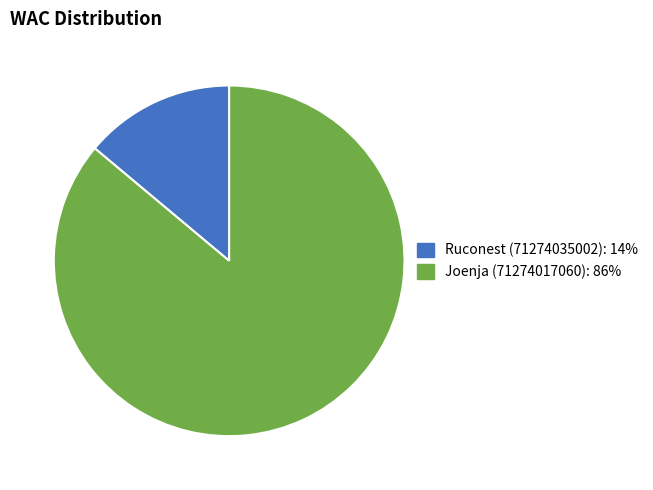

Do Ruconest (71274035002): 14% and Joenja (71274017060): 86% together represent more than half of the pie?

Yes